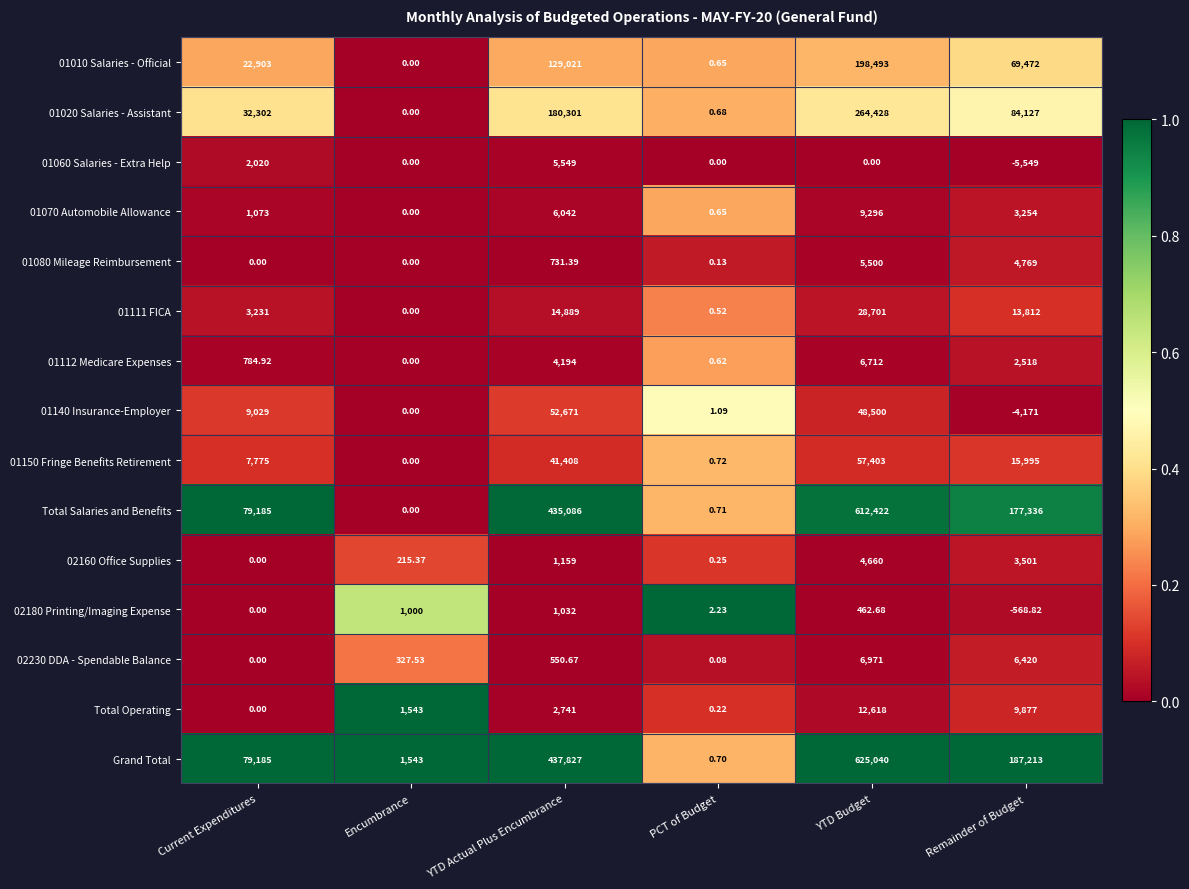

Is the value of 01060 Salaries - Extra Help at YTD Budget greater than the value of 01111 FICA at Remainder of Budget?

No